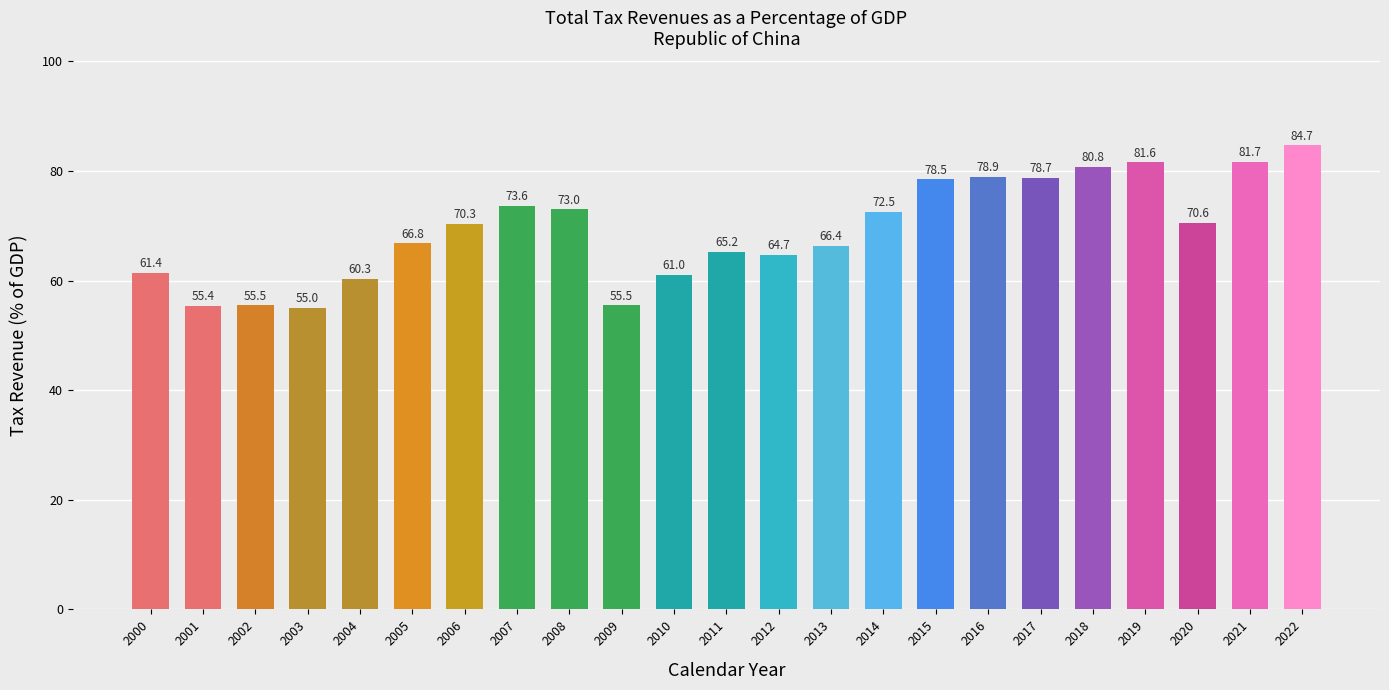

What is the sum of the values at 2022 and 2020?

155.3